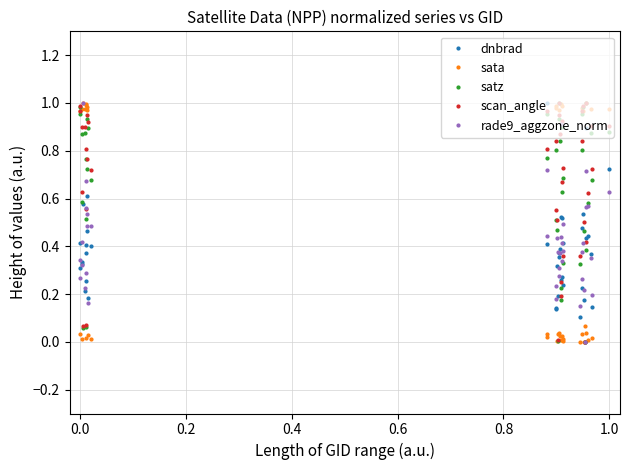

Which series ends up on top after the final intersection of sata and rade9_aggzone_norm?

sata